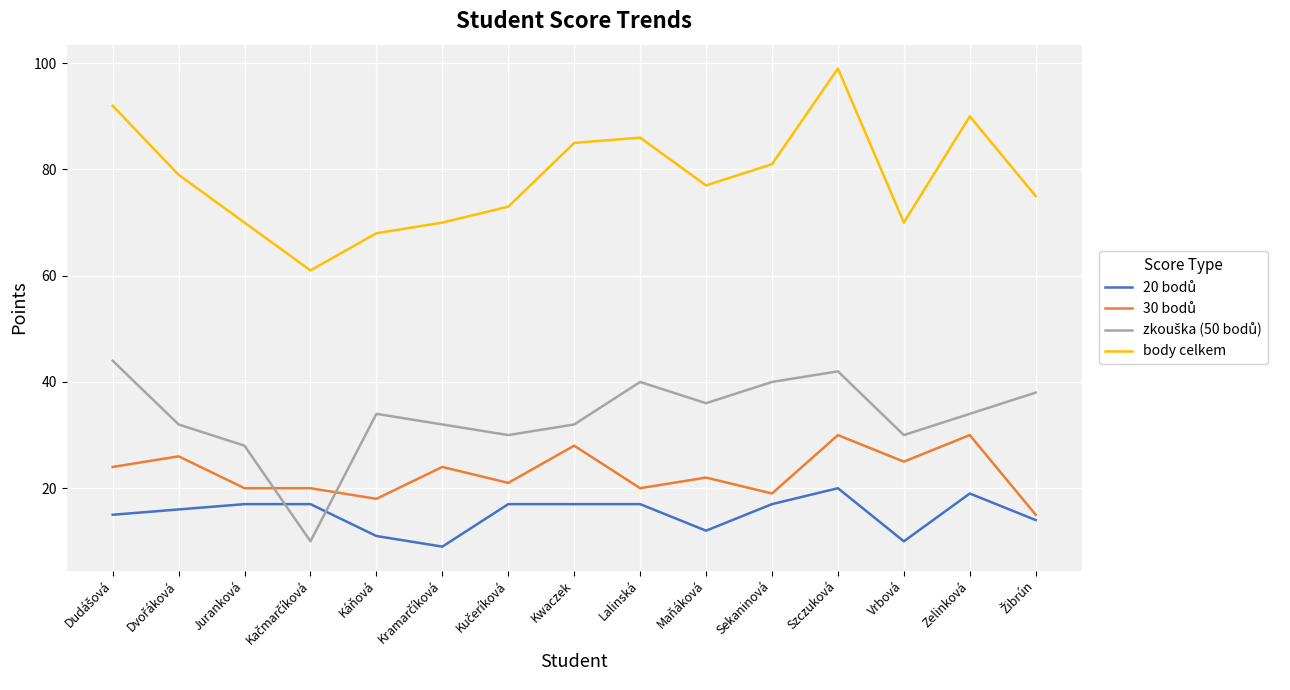

What is the smallest value displayed?

9